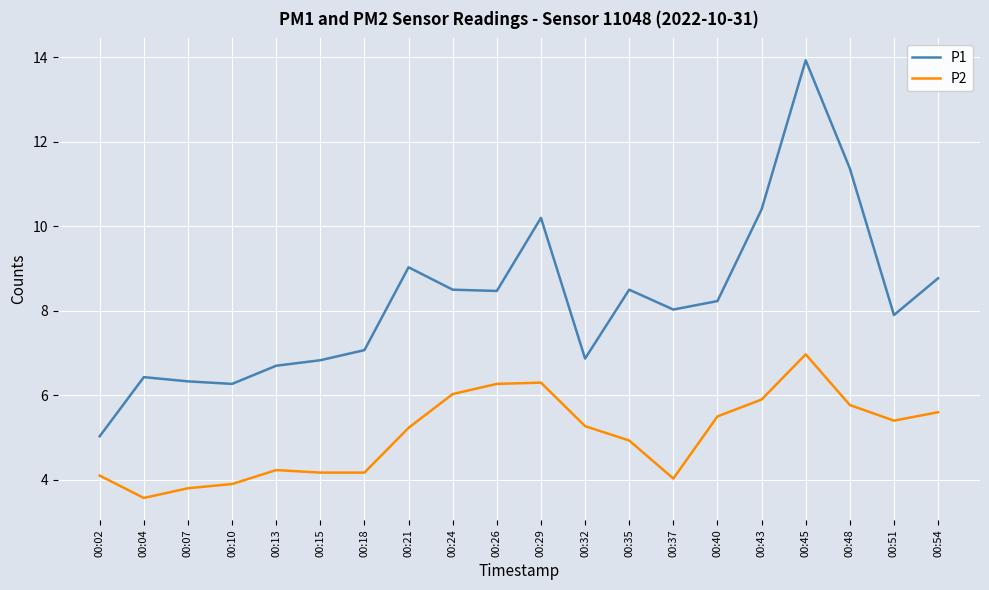

Is it true that P2 equals 5.6 at 00:54?

True